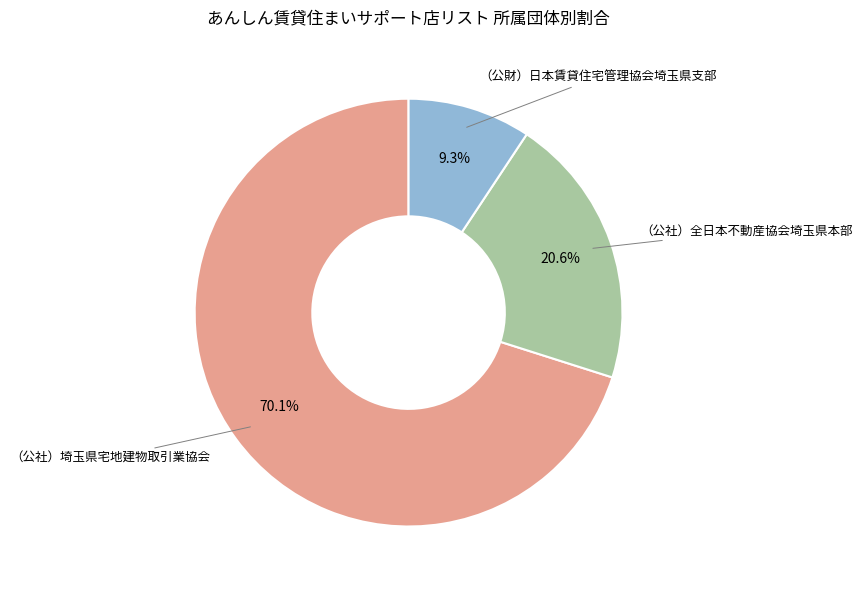

Is there a majority slice in this chart?

Yes